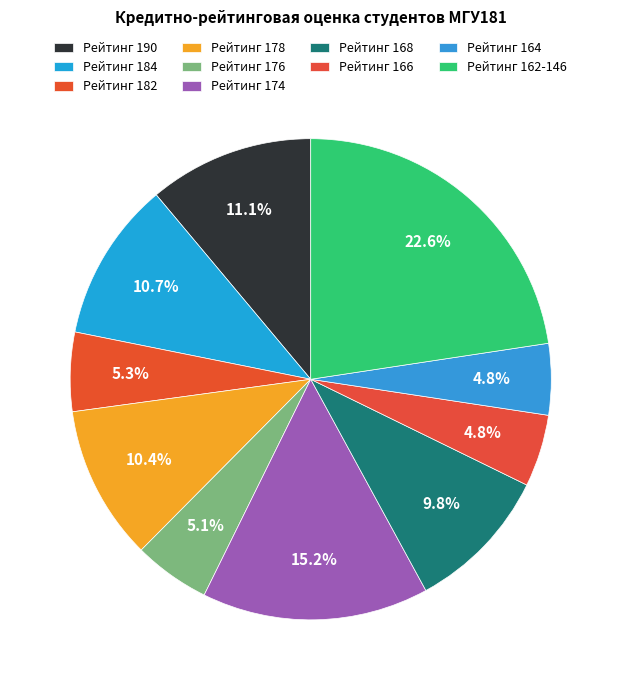

Is there any slice that represents more than half of the pie?

No